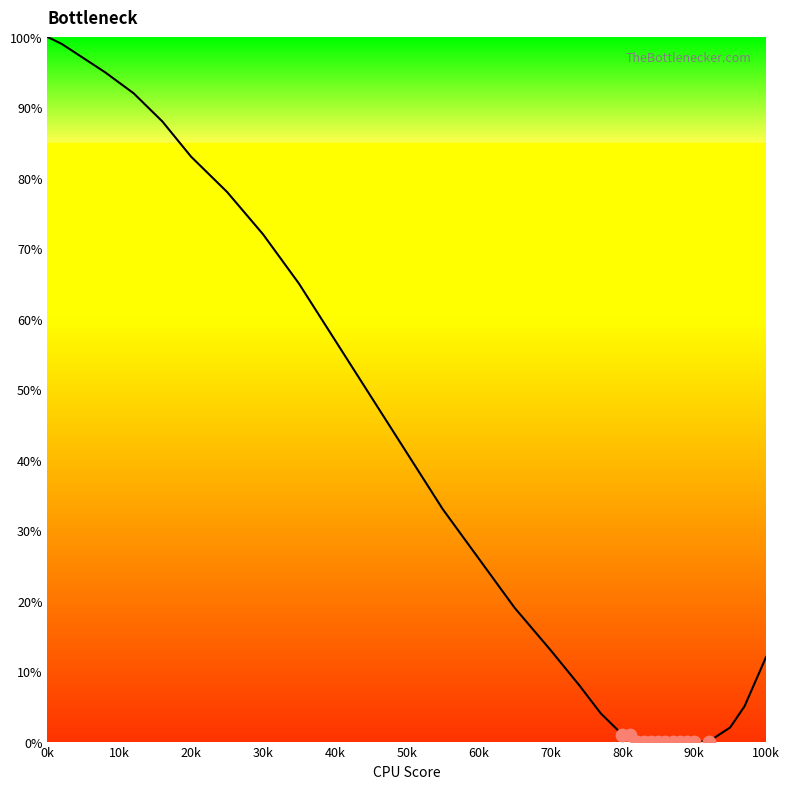

What is the maximum value shown in the chart?

100